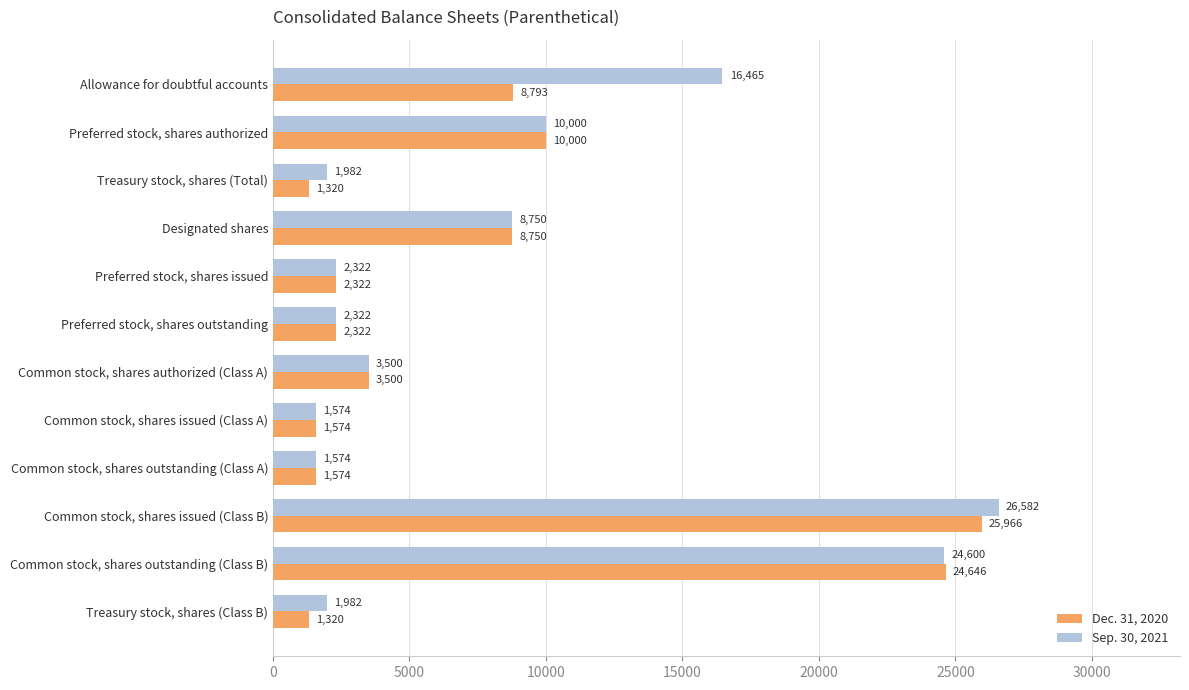

Which series has the widest spread of values?

Sep. 30, 2021